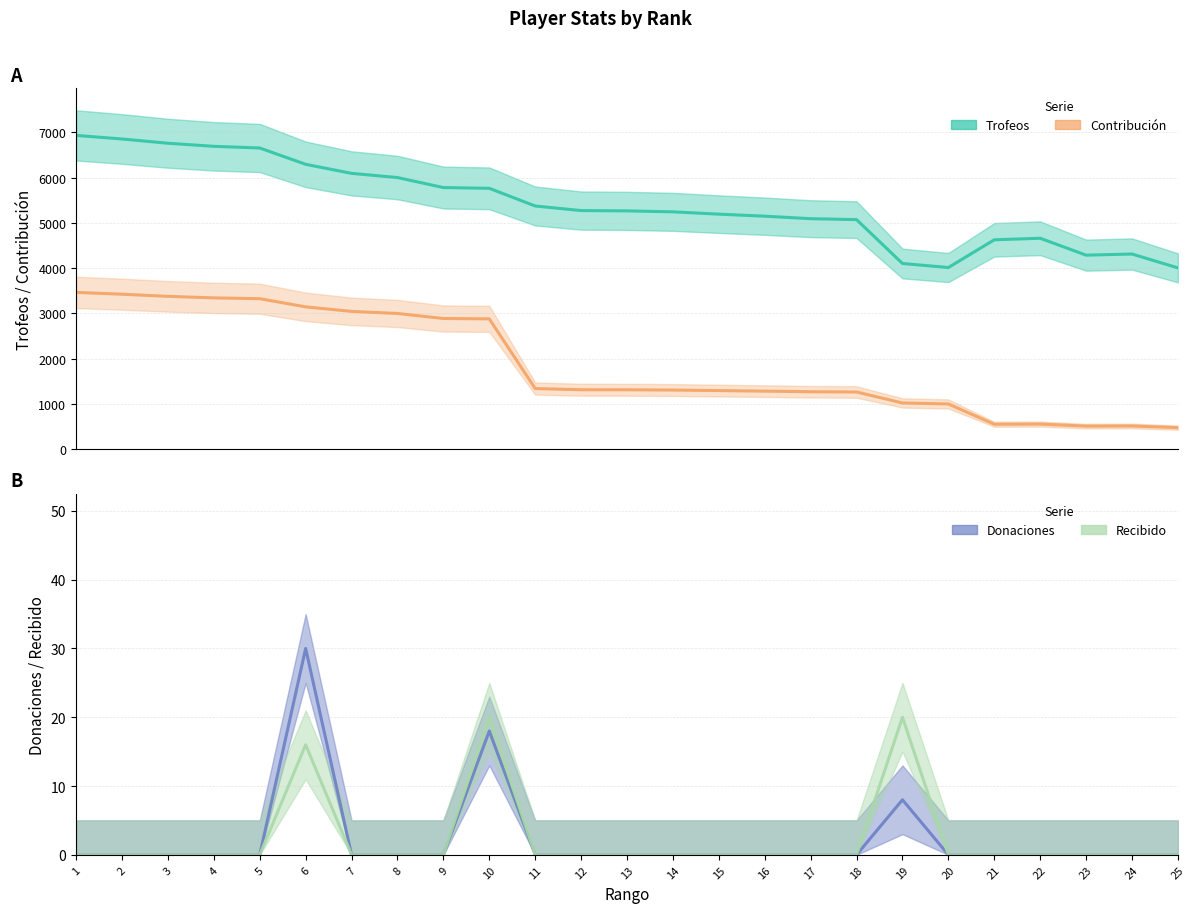

True or false: Donaciones has more than 1 points higher than both neighbors.

True